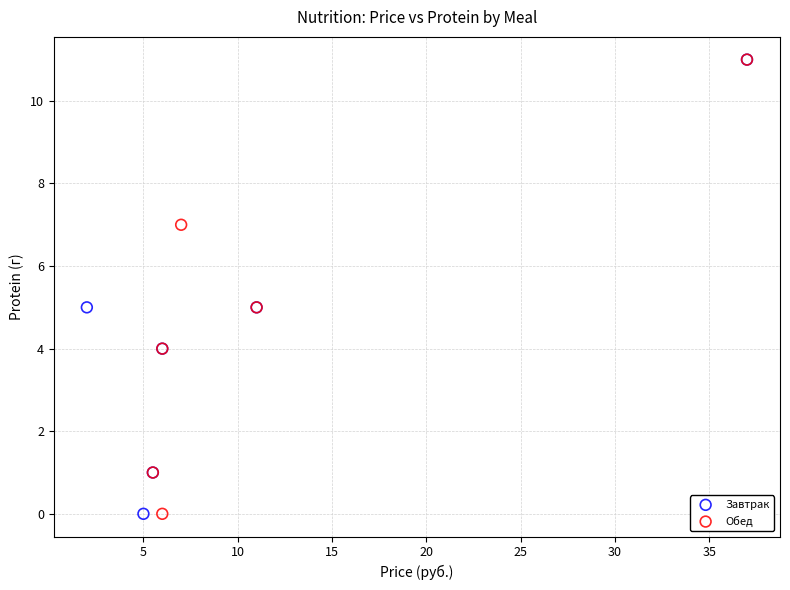

What are all the series names shown in the legend?

Завтрак, Обед